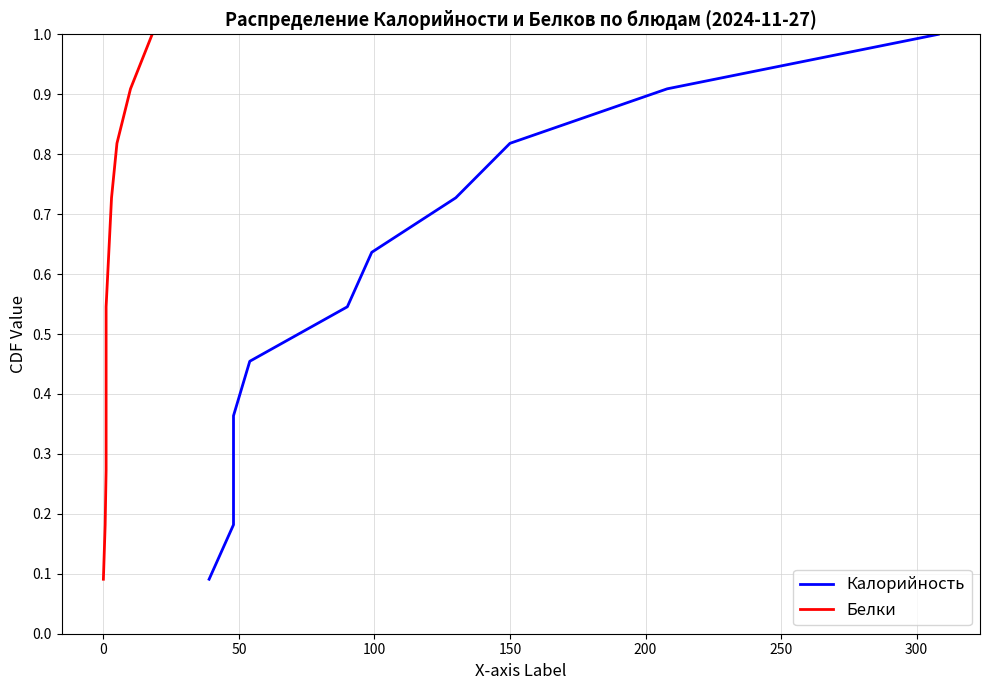

What is the average value of the Калорийность series?

0.5